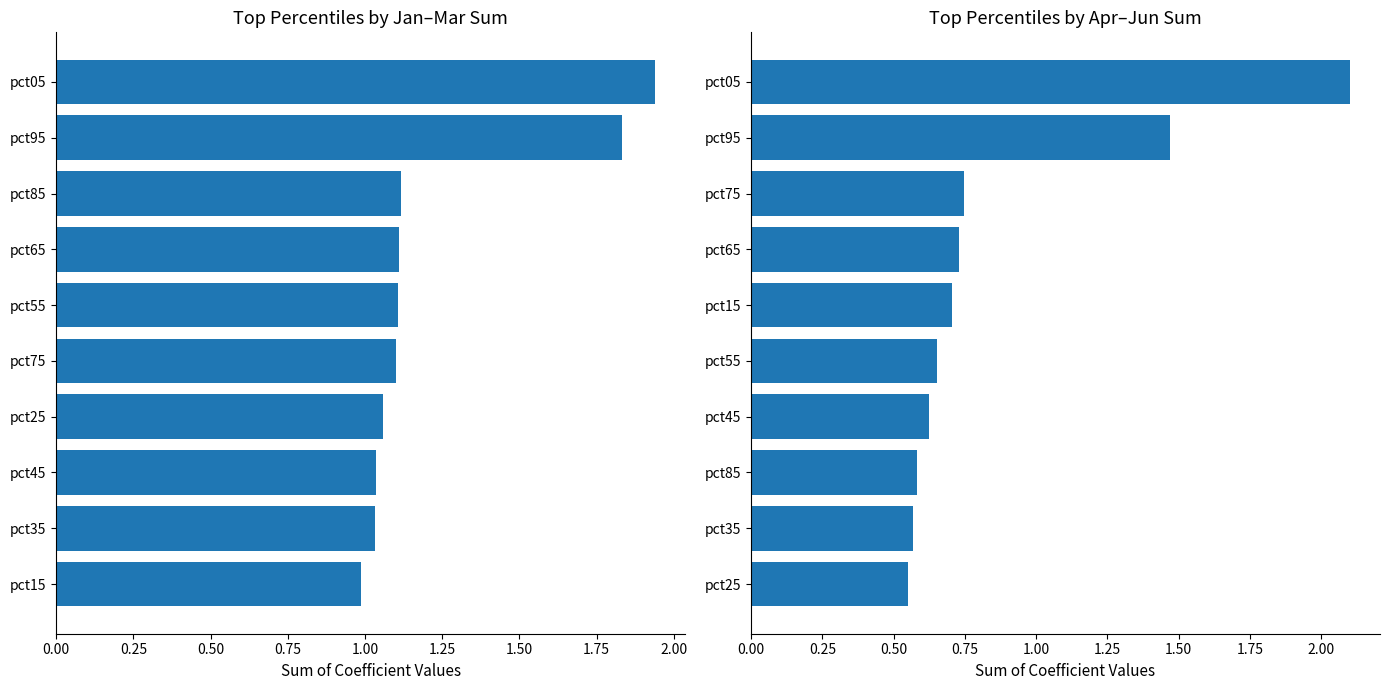

What is the value of the Jan+Feb+Mar bar at the 5th from the left?

1.1